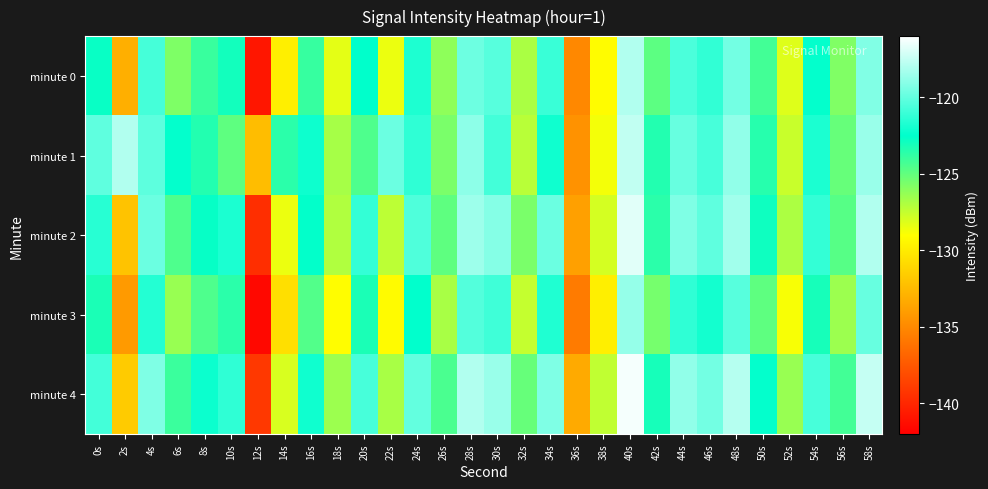

Reading left to right, list all the values displayed in this chart.

minute 0: 0s=-122.7	2s=-133.1	4s=-120.7	6s=-125.7	8s=-123.9	10s=-123.0	12s=-140.8	14s=-129.8	16s=-123.9	18s=-128.3	20s=-122.5	22s=-128.5	24s=-121.8	26s=-126.1	28s=-119.7	30s=-120.3	32s=-126.8	34s=-121.0	36s=-135.0	38s=-129.1	40s=-118.0	42s=-124.9	44s=-120.6	46s=-121.3	48s=-119.6	50s=-124.2	52s=-128.1	54s=-122.4	56s=-125.8	58s=-119.2
minute 1: 0s=-120.1	2s=-118.0	4s=-120.2	6s=-122.4	8s=-123.4	10s=-124.9	12s=-132.3	14s=-123.6	16s=-122.2	18s=-126.8	20s=-124.5	22s=-119.8	24s=-121.3	26s=-125.6	28s=-118.9	30s=-120.8	32s=-127.2	34s=-122.1	36s=-134.5	38s=-128.7	40s=-117.6	42s=-123.4	44s=-119.9	46s=-120.7	48s=-118.8	50s=-123.5	52s=-127.6	54s=-121.8	56s=-125.1	58s=-118.6
minute 2: 0s=-121.5	2s=-132.0	4s=-119.8	6s=-124.5	8s=-122.7	10s=-121.8	12s=-139.6	14s=-128.5	16s=-122.6	18s=-127.0	20s=-121.2	22s=-127.3	24s=-120.5	26s=-124.9	28s=-118.5	30s=-119.1	32s=-125.6	34s=-119.8	36s=-133.8	38s=-127.9	40s=-116.8	42s=-123.6	44s=-119.3	46s=-120.1	48s=-118.4	50s=-122.9	52s=-126.9	54s=-121.2	56s=-124.7	58s=-118.0
minute 3: 0s=-123.2	2s=-134.1	4s=-121.6	6s=-126.4	8s=-124.5	10s=-123.6	12s=-141.5	14s=-130.6	16s=-124.6	18s=-129.1	20s=-123.2	22s=-129.2	24s=-122.5	26s=-126.8	28s=-120.4	30s=-120.9	32s=-127.5	34s=-121.7	36s=-135.7	38s=-129.8	40s=-118.7	42s=-125.5	44s=-121.3	46s=-122.0	48s=-120.3	50s=-124.9	52s=-128.8	54s=-123.1	56s=-126.5	58s=-119.9
minute 4: 0s=-120.8	2s=-131.6	4s=-119.3	6s=-124.0	8s=-122.2	10s=-121.3	12s=-139.1	14s=-128.0	16s=-122.1	18s=-126.5	20s=-120.7	22s=-126.8	24s=-120.0	26s=-124.4	28s=-118.0	30s=-118.6	32s=-125.1	34s=-119.3	36s=-133.3	38s=-127.4	40s=-116.3	42s=-123.1	44s=-118.8	46s=-119.6	48s=-117.9	50s=-122.4	52s=-126.4	54s=-120.7	56s=-124.2	58s=-117.5